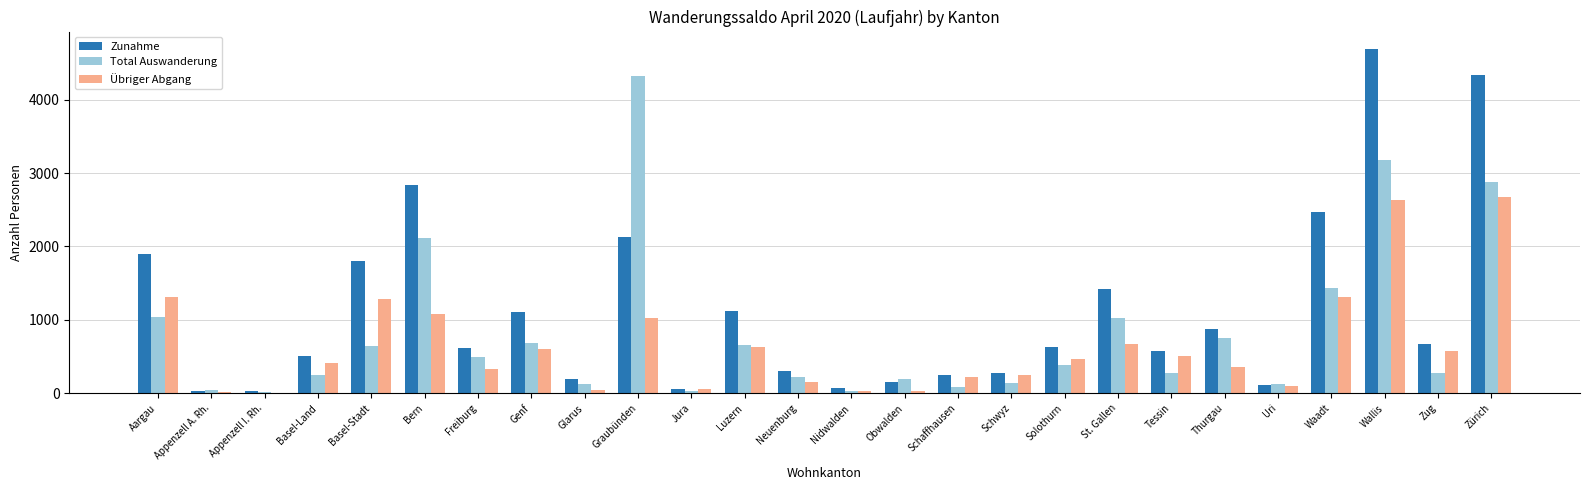

How many data points does each series have?

26